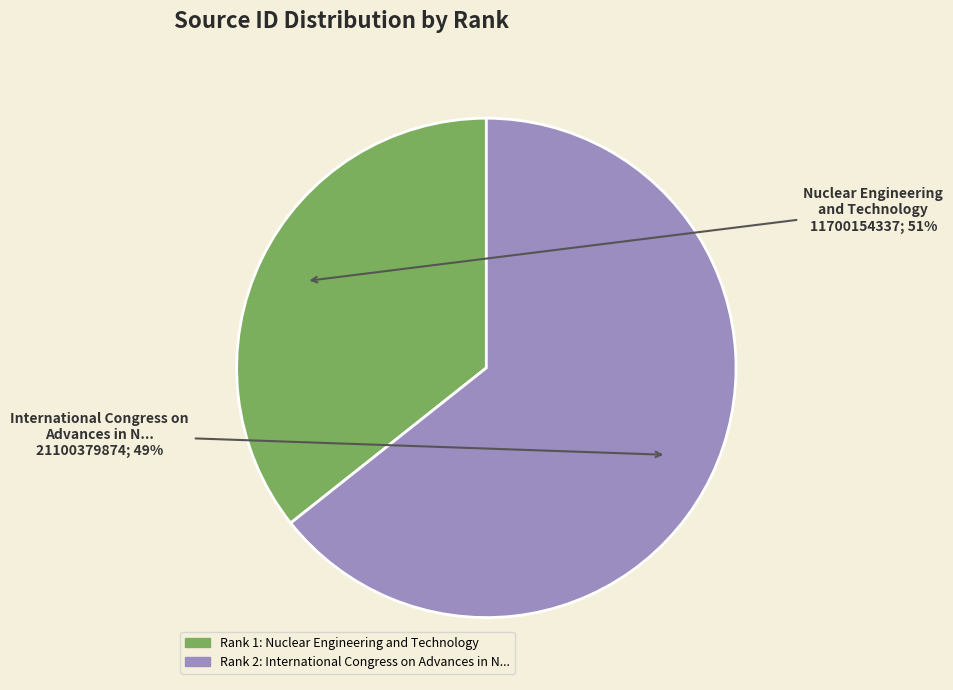

What is the largest slice in the pie chart?

2